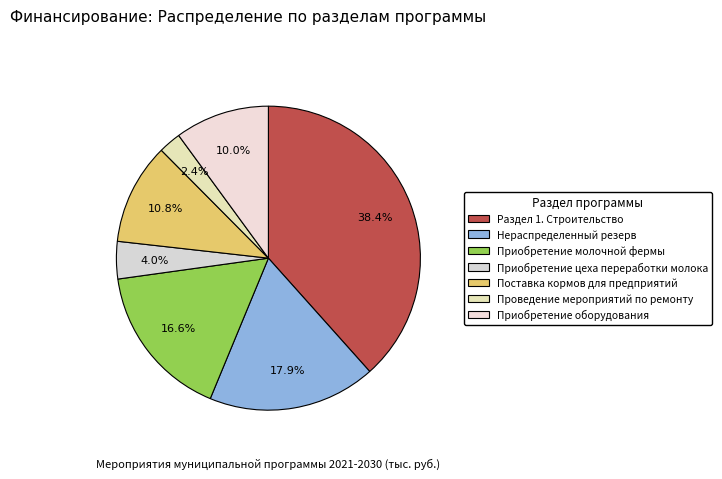

Count the number of slices in the pie.

7